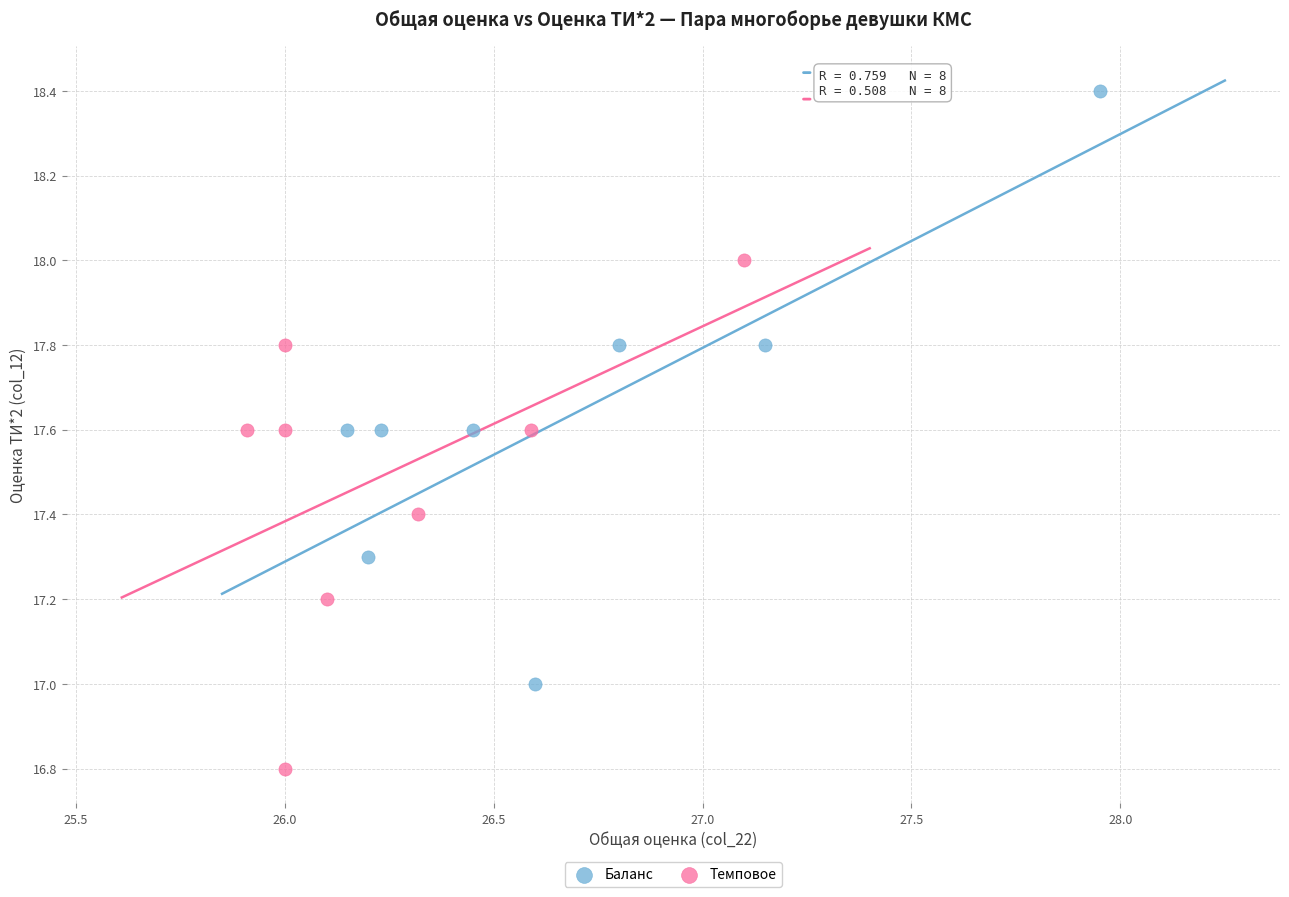

What are all the series names shown in the legend?

Баланс, Темповое